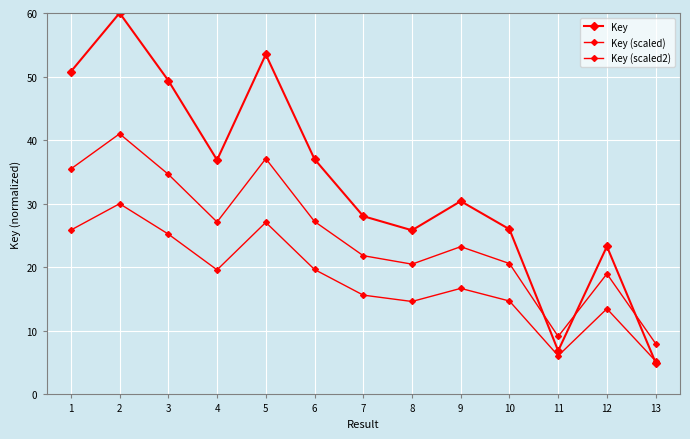

How many values in the Key (scaled) series exceed 23?

7